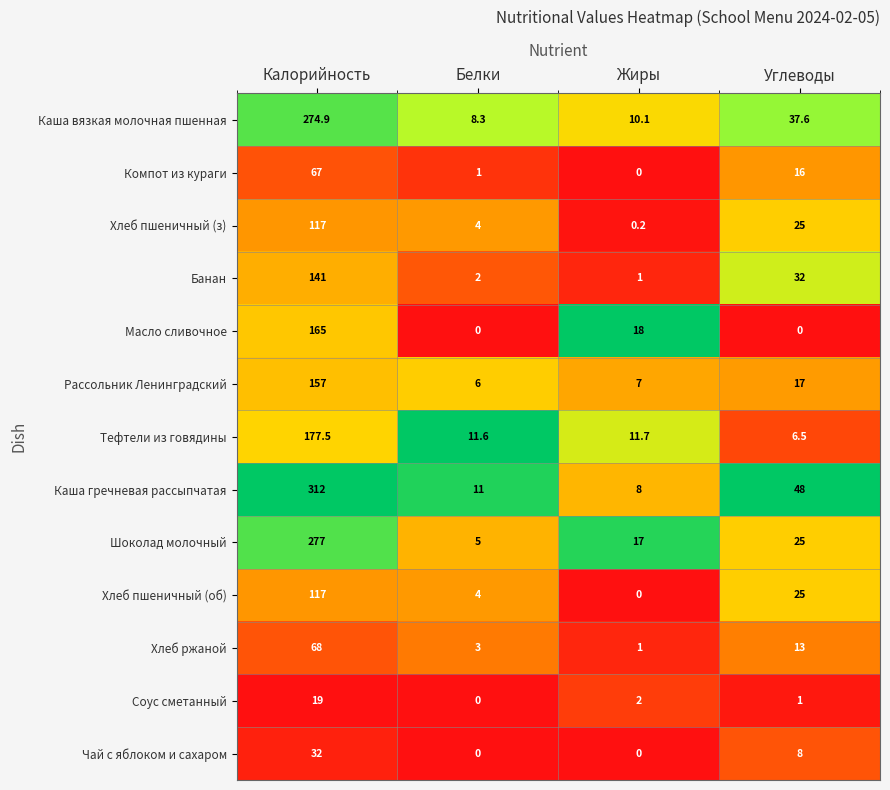

What is the spread (max minus min) of values at Калорийность?

293.0